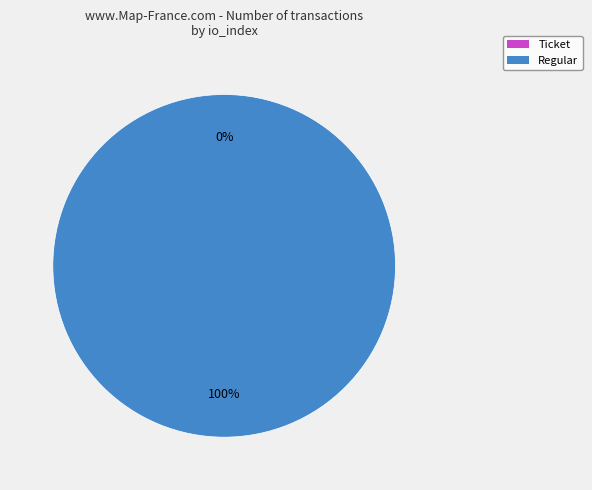

What percentage is the direction=1 slice, to the nearest percent?

100%